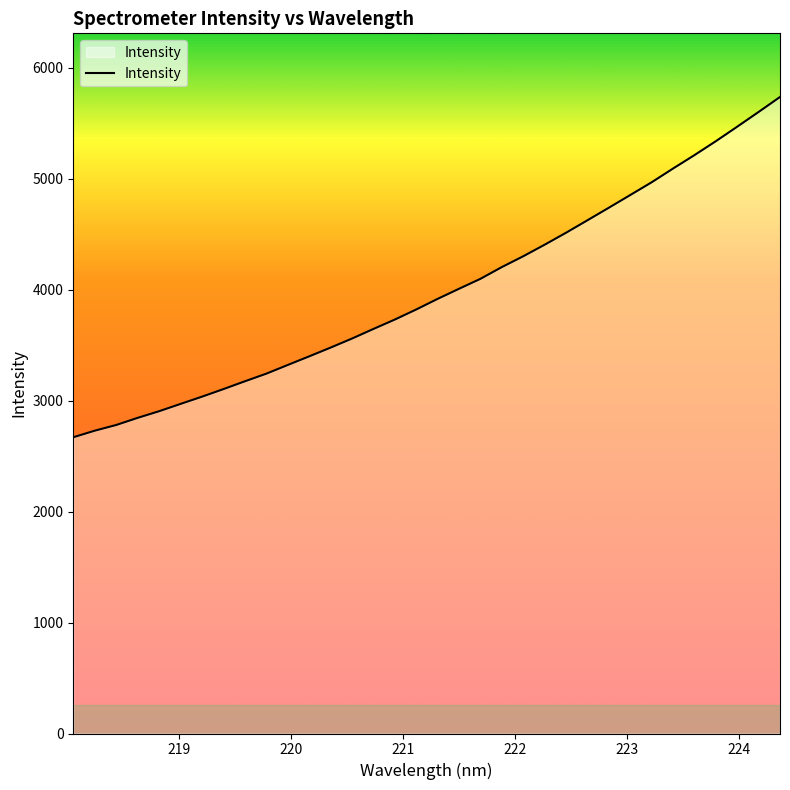

Does the chart have visible grid lines?

No